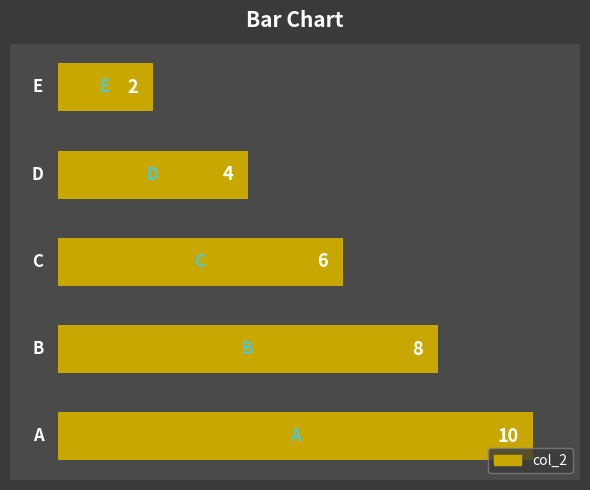

What is the sum of all values?

30